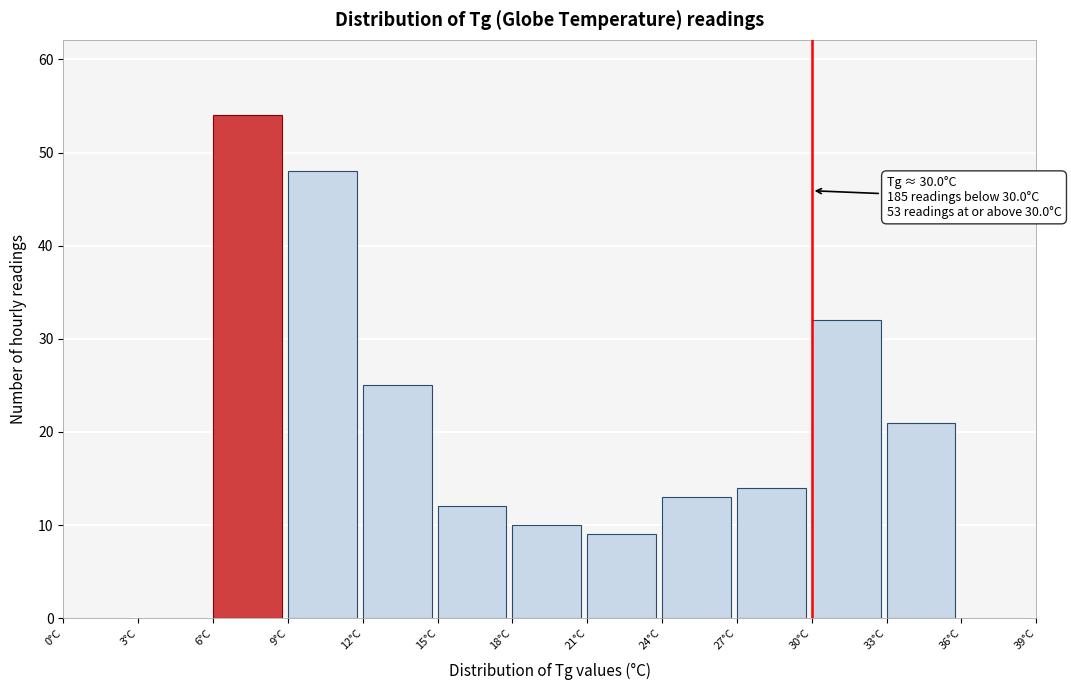

Which range on the x-axis has the tallest bar?

6 to 9